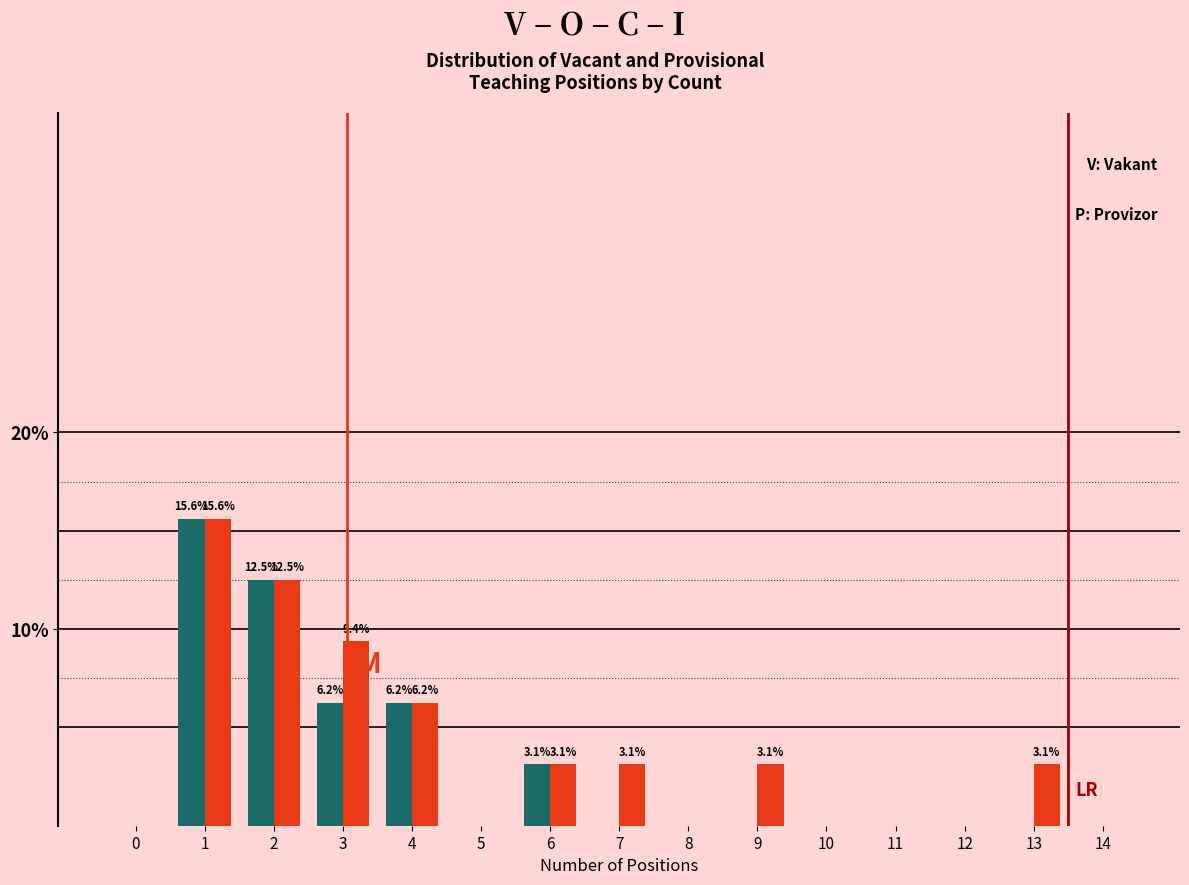

What is the total value across all series at 7?

3.1